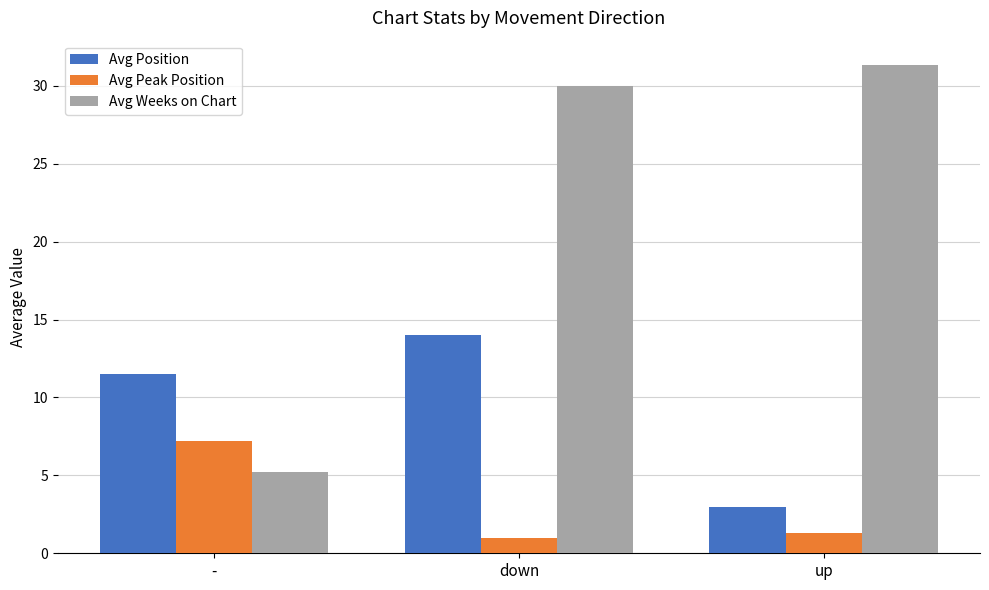

What is the difference between the maximum and minimum values in the Avg Weeks on Chart series?

26.1